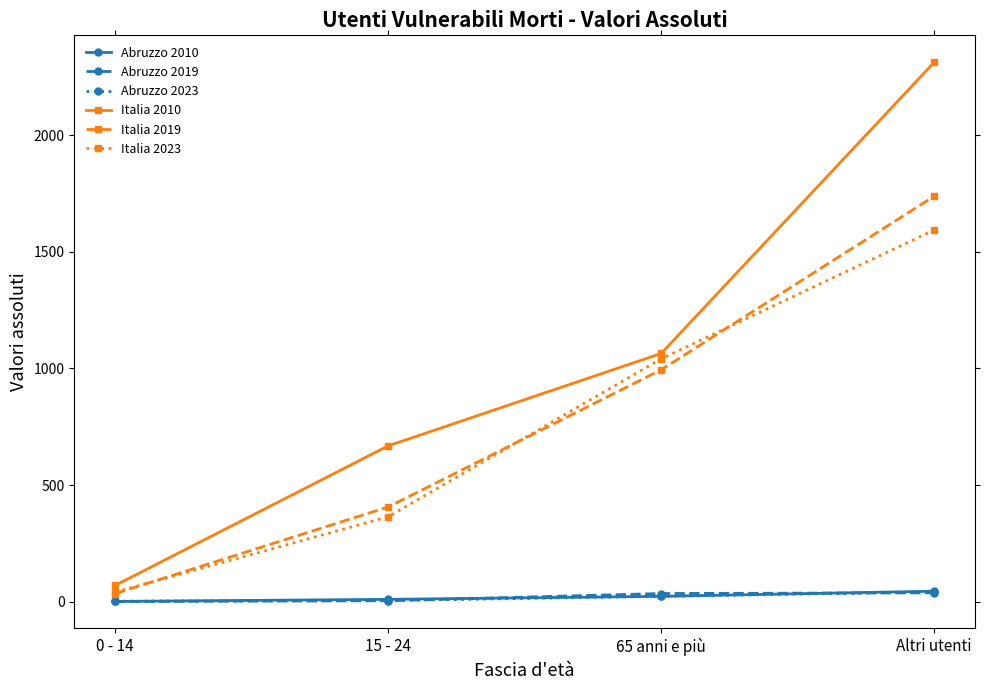

The Italia 2019 series shows 671 at 65 anni e più. True or false?

False